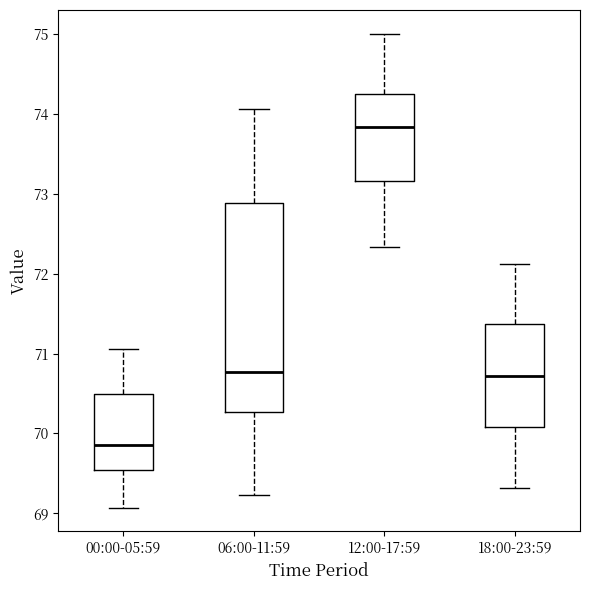

Which box's median line is the lowest?

00:00-05:59